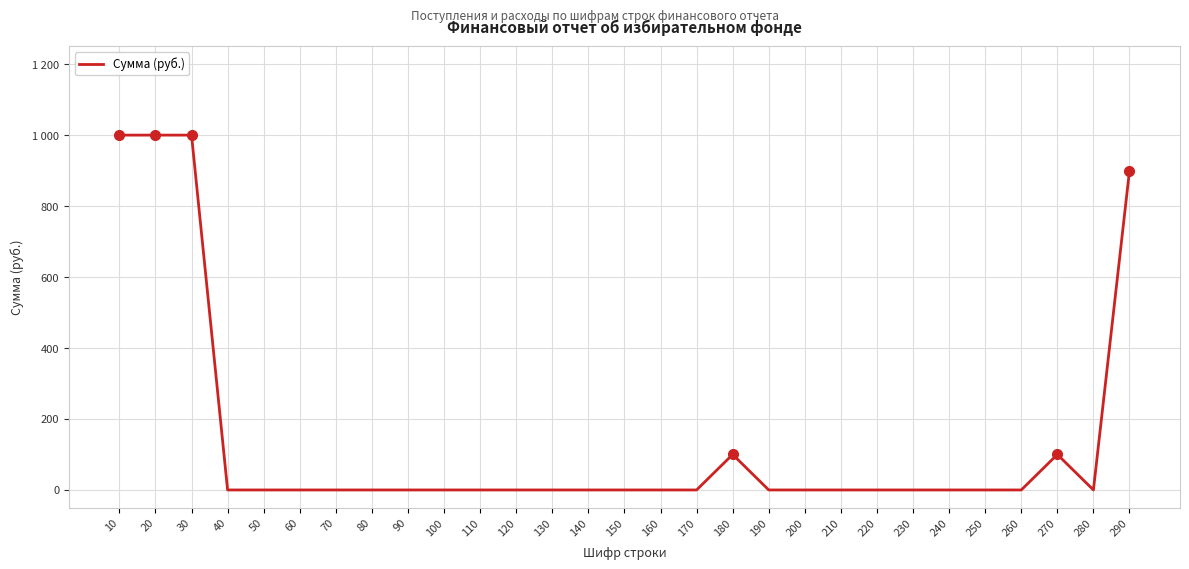

Does the chart display data point markers on the line(s)?

No